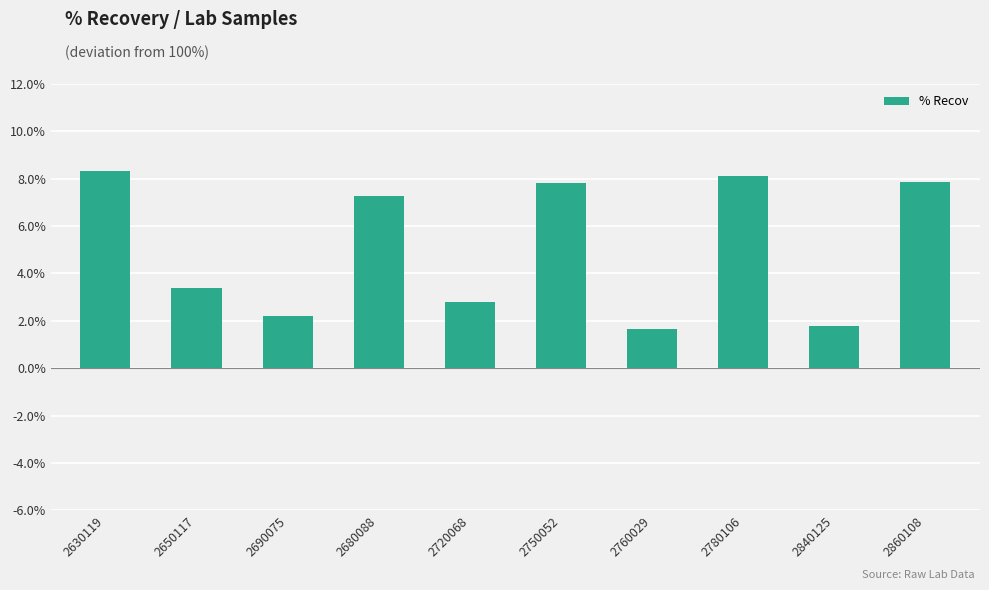

Where is the data nearest to the value 4?

2650117